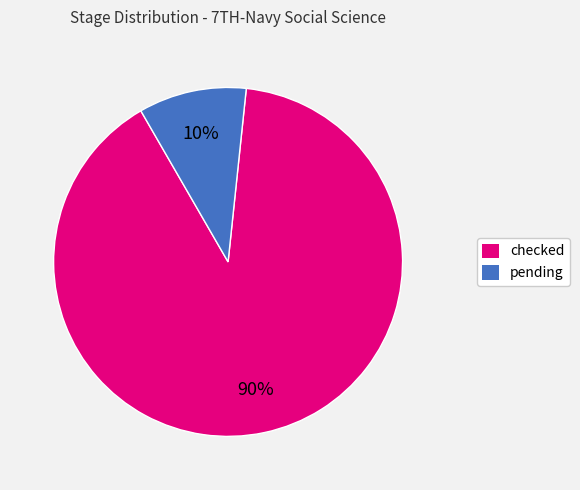

To the nearest percent, what is the combined percentage of pending and checked?

100%